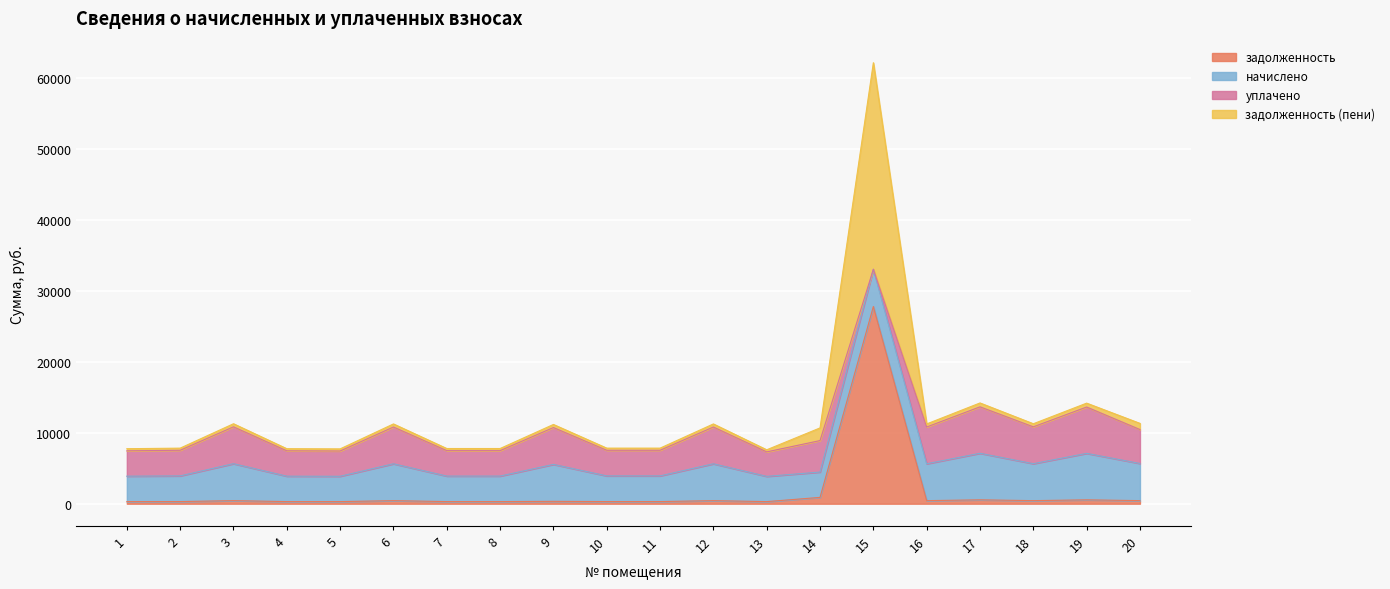

True or false: задолженность (пени) and задолженность cross at least once.

False